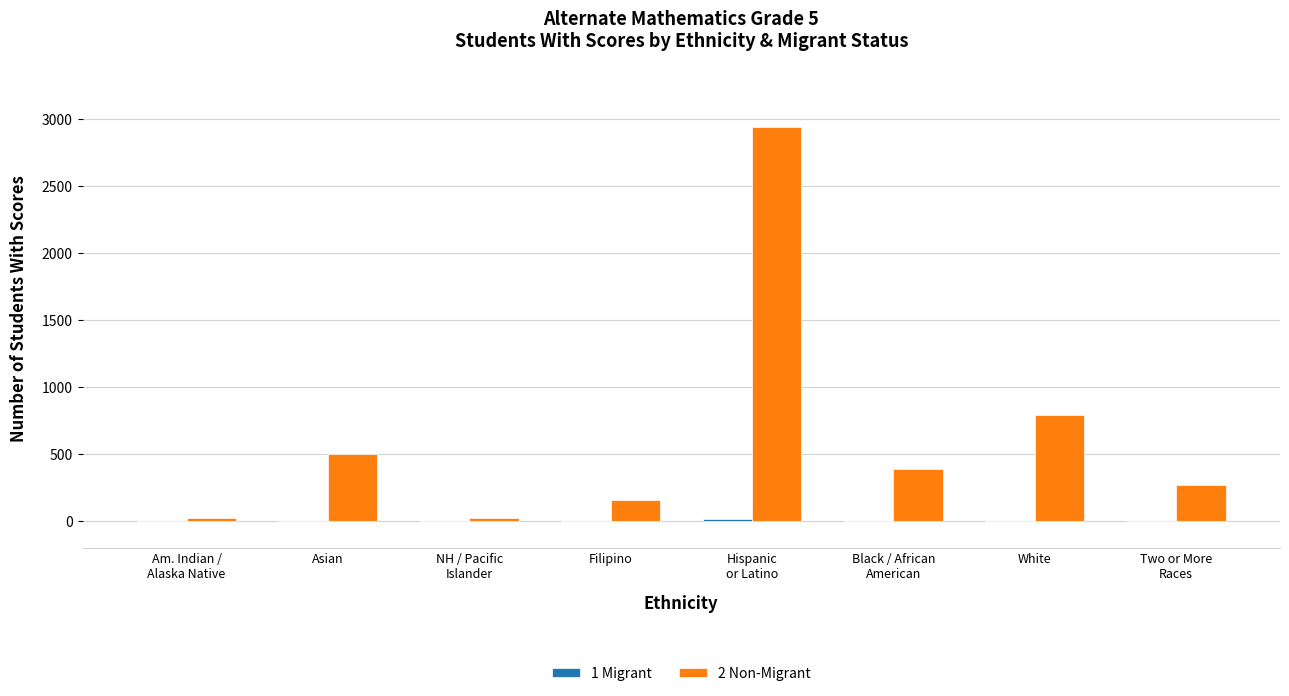

The 2 Non-Migrant series shows 794 at White. True or false?

True